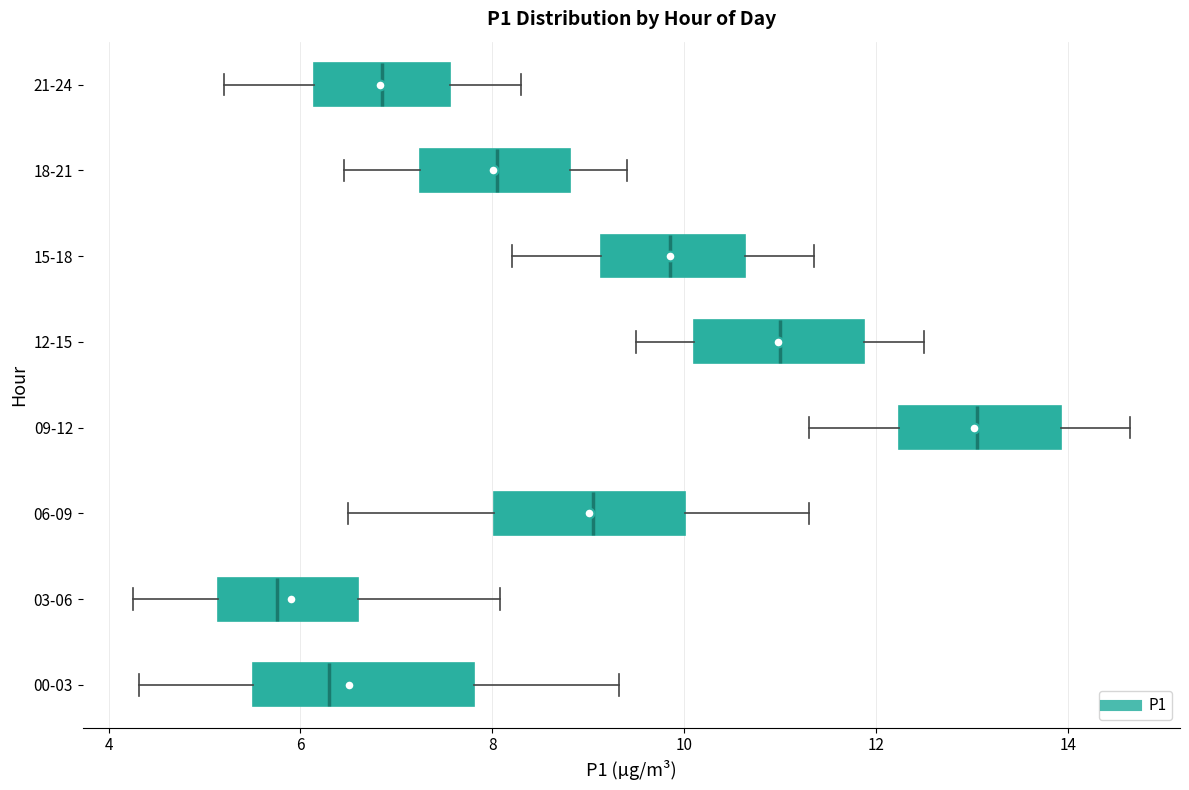

Reading bottom to top, transcribe this box plot: for each box, give where its median line is, the range the box spans, and where its two whiskers end, as read against the x-axis. The values are not printed on the chart, so give them approximately, as read against the axis.

00-03: median 6.4, box 5.6 to 7.8, whiskers 4.4 to 9.4
03-06: median 5.8, box 5.2 to 6.6, whiskers 4.2 to 8.0
06-09: median 9.0, box 8.0 to 10.0, whiskers 6.6 to 11.4
09-12: median 13.0, box 12.2 to 14.0, whiskers 11.4 to 14.6
12-15: median 11.0, box 10.2 to 11.8, whiskers 9.6 to 12.6
15-18: median 9.8, box 9.2 to 10.6, whiskers 8.2 to 11.4
18-21: median 8.0, box 7.2 to 8.8, whiskers 6.4 to 9.4
21-24: median 6.8, box 6.2 to 7.6, whiskers 5.2 to 8.4